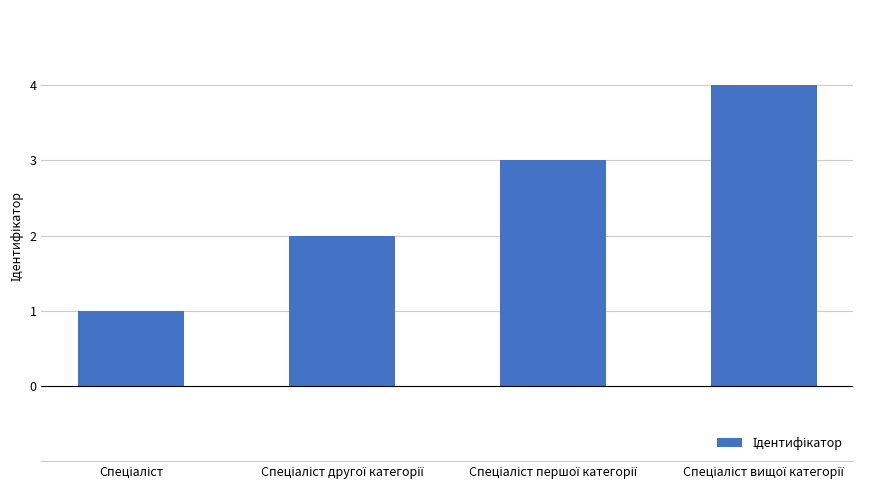

How many values are between 2 and 4?

3